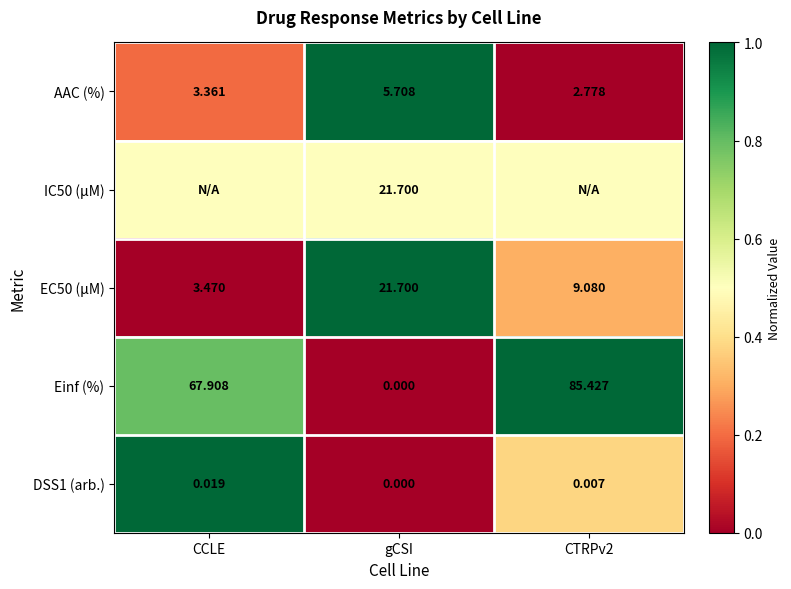

Which category has the highest value in the AAC (%) series?

gCSI